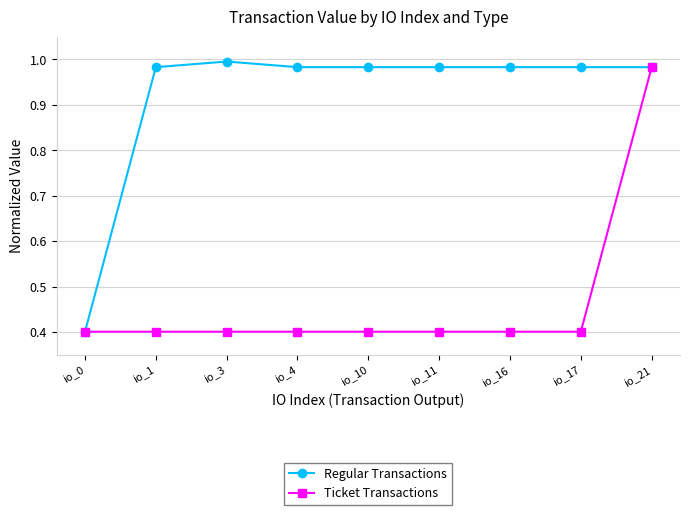

What is the average value of the Regular Transactions series?

0.9